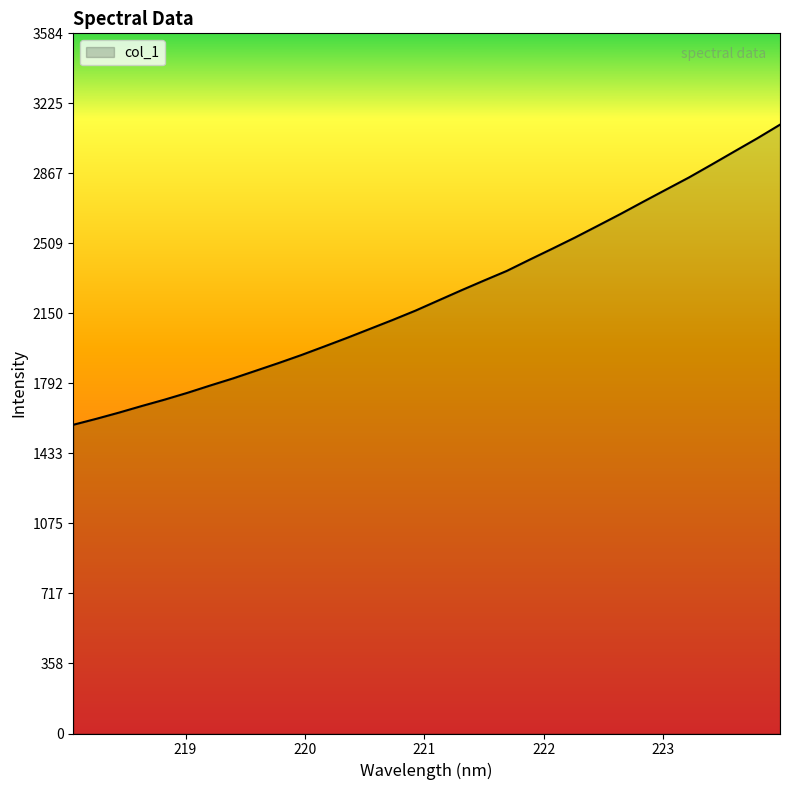

What is the minimum value shown in the chart?

1580.1